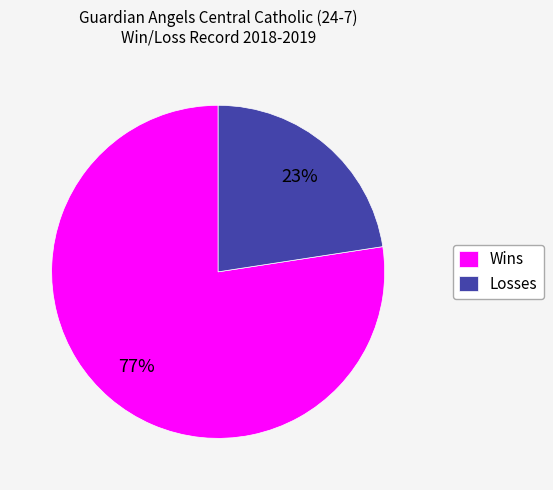

How many slices are in this pie chart?

2